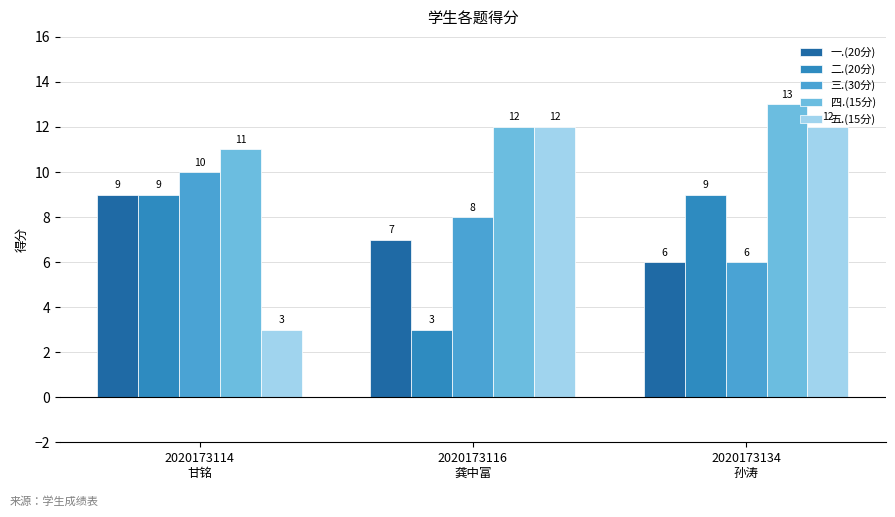

Count the number of categories in the chart.

3